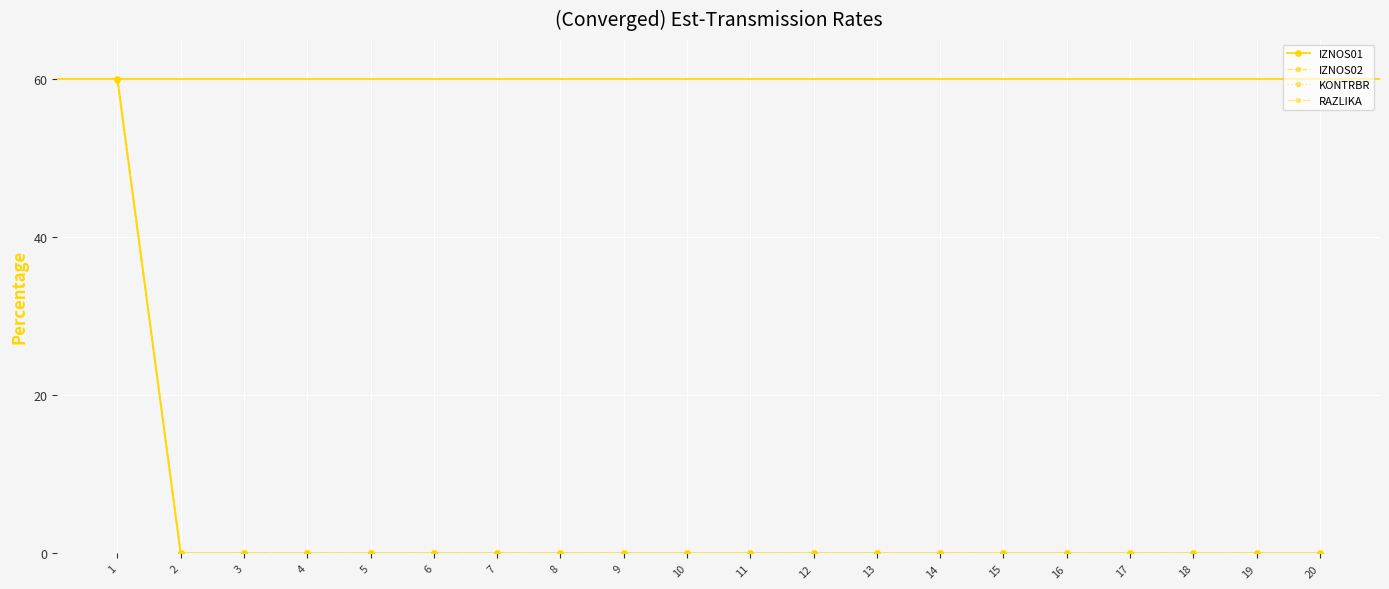

Does the chart have visible grid lines?

Yes